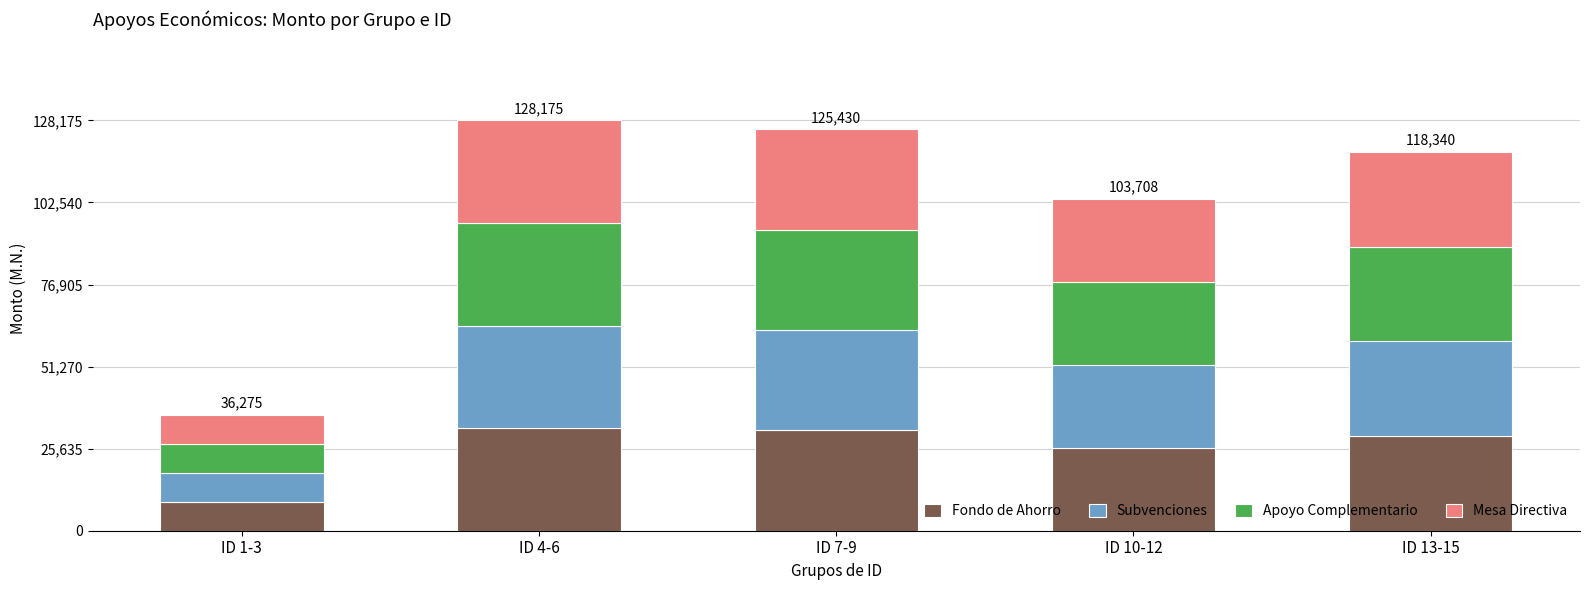

What is the highest value of the Fondo de Ahorro series?

32043.8